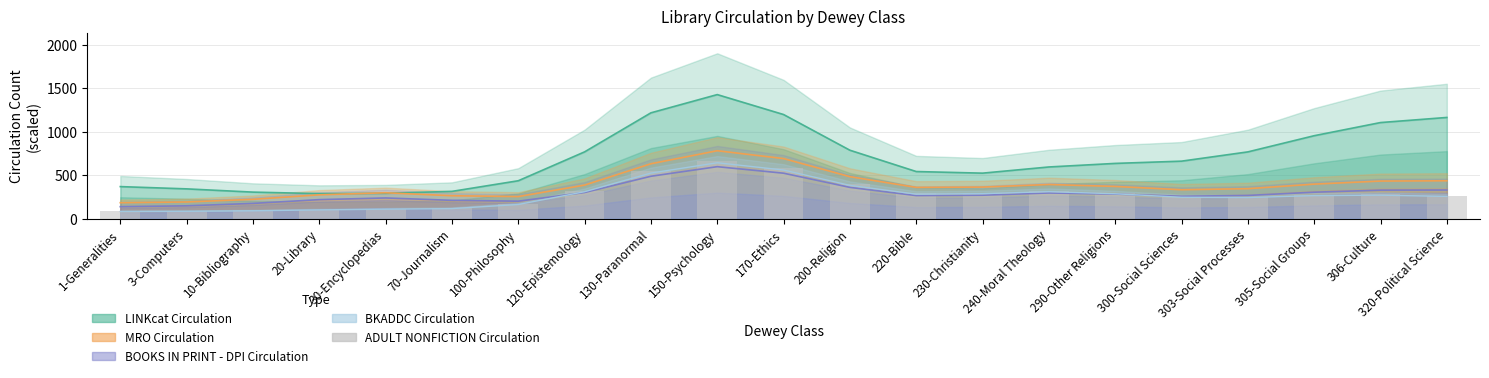

At which label is the value closest to 375?

200-Religion